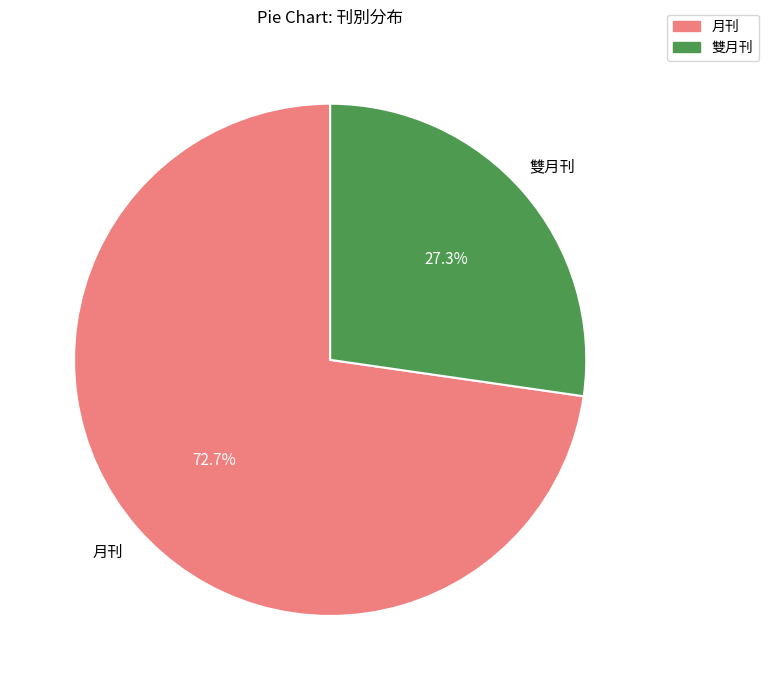

Is there a majority slice in this chart?

Yes